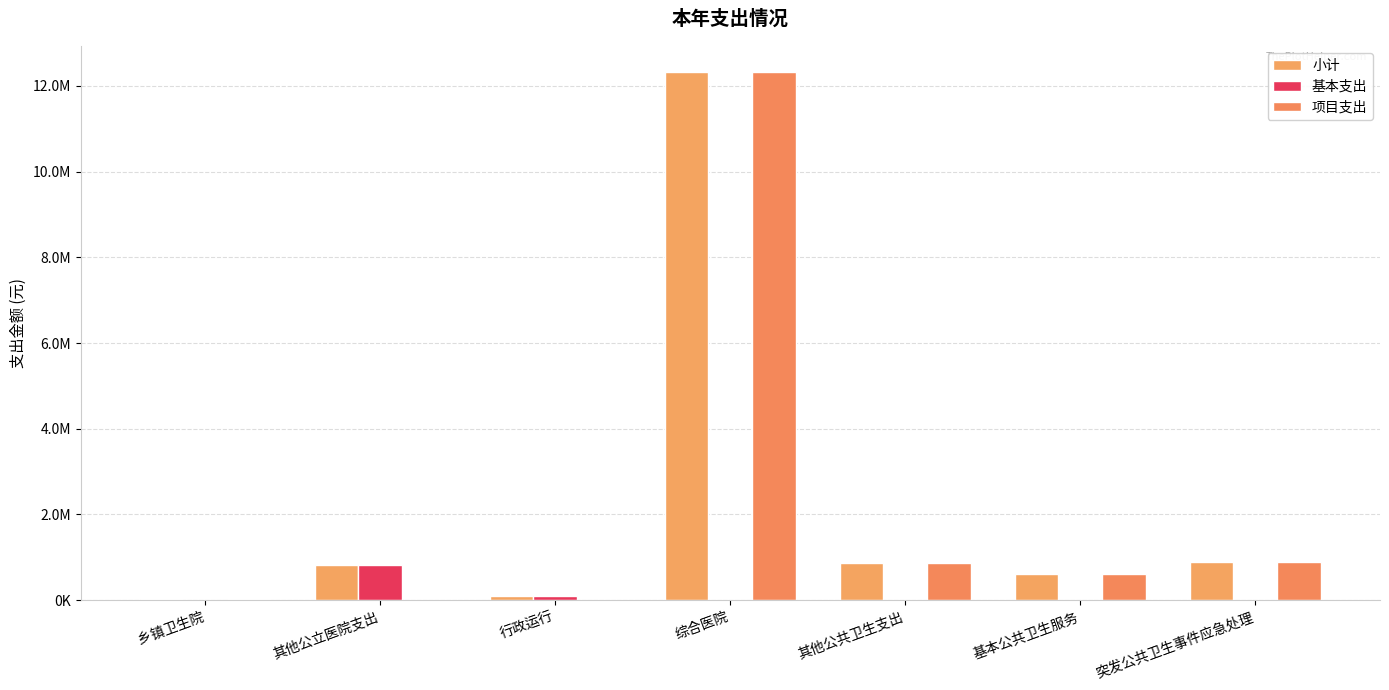

Which category has the lowest value in the 基本支出 series?

乡镇卫生院